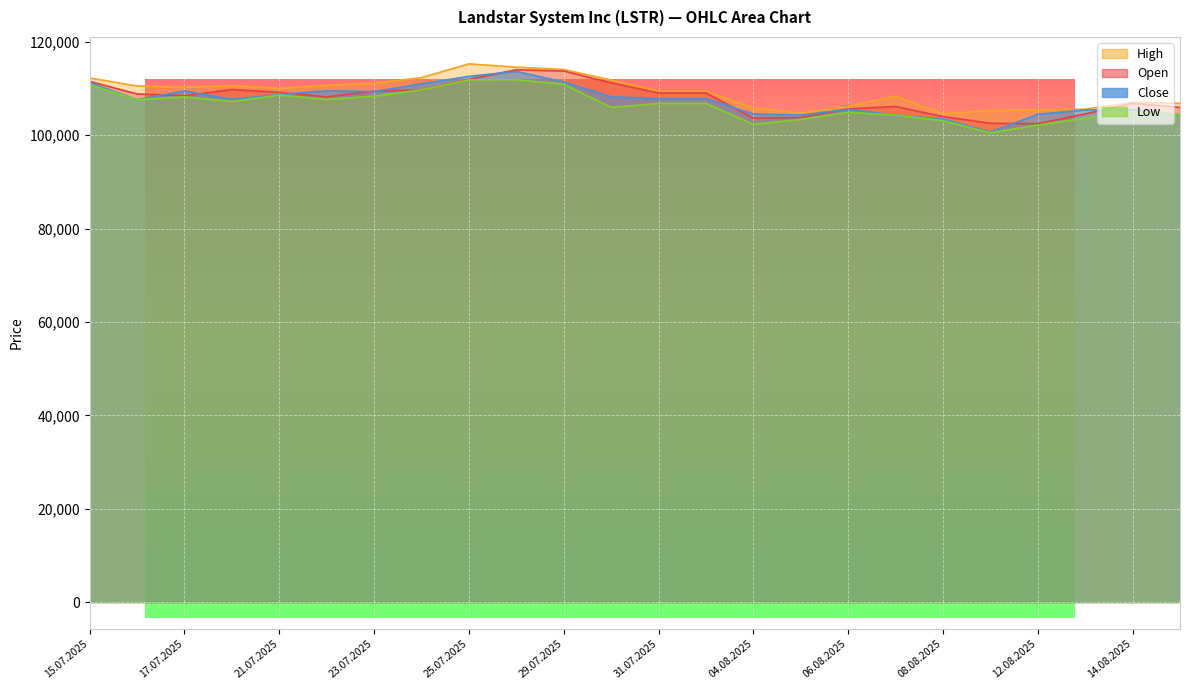

Rank the series at 30.07.2025 from lowest to highest value.

Low, Close, Open, High